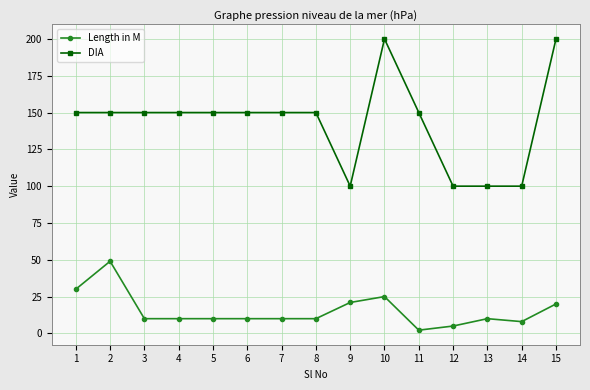

List the series in order of their peak value, lowest first.

Length in M, DIA